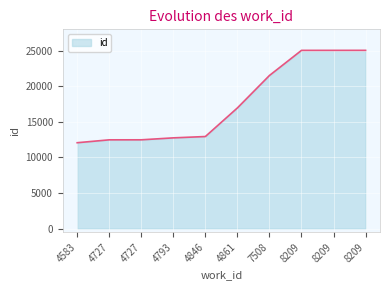

Which label corresponds to the smallest value in the chart?

4583